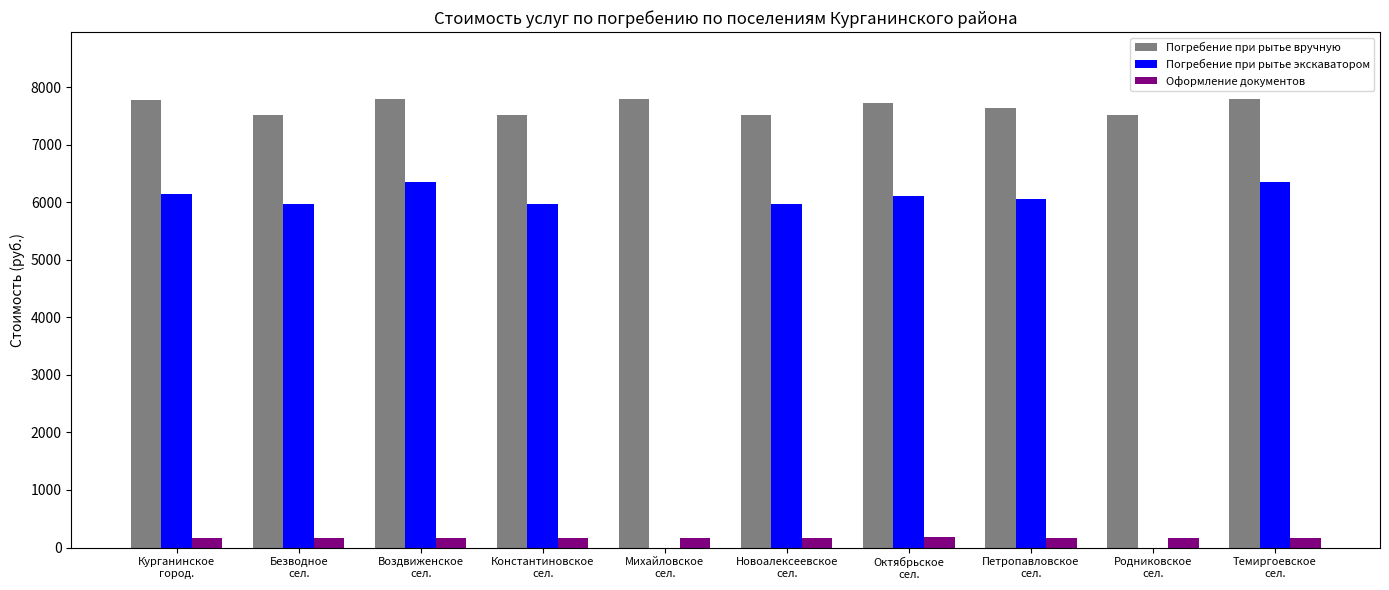

Which series has the largest total across all categories?

Погребение при рытье вручную